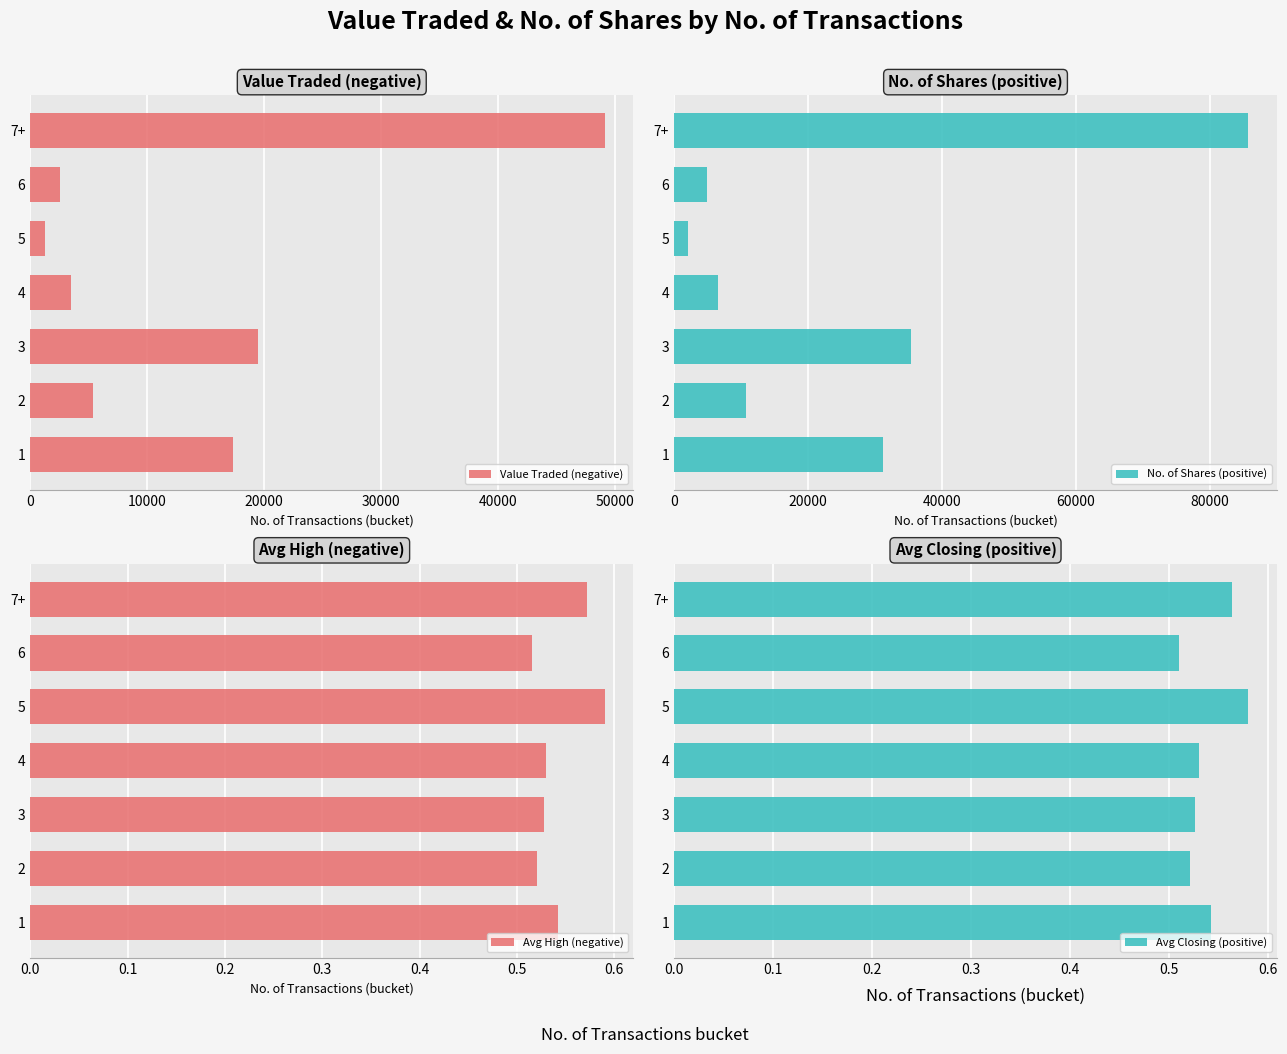

What is the sum of all Avg High (negative) values?

3.8